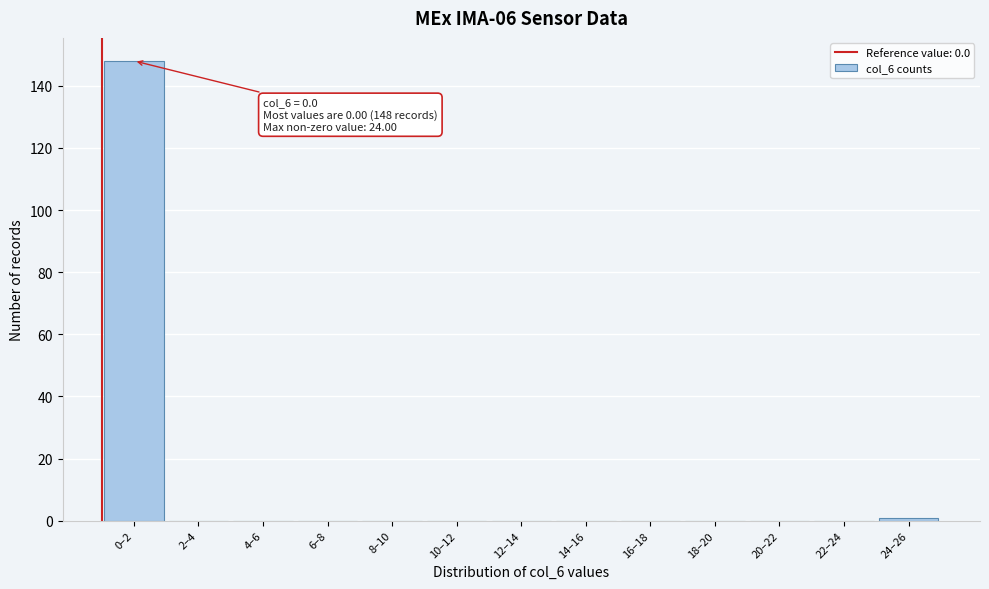

Reading left to right, what are all the values shown in this chart?

0–2=148	2–4=0	4–6=0	6–8=0	8–10=0	10–12=0	12–14=0	14–16=0	16–18=0	18–20=0	20–22=0	22–24=0	24–26=1